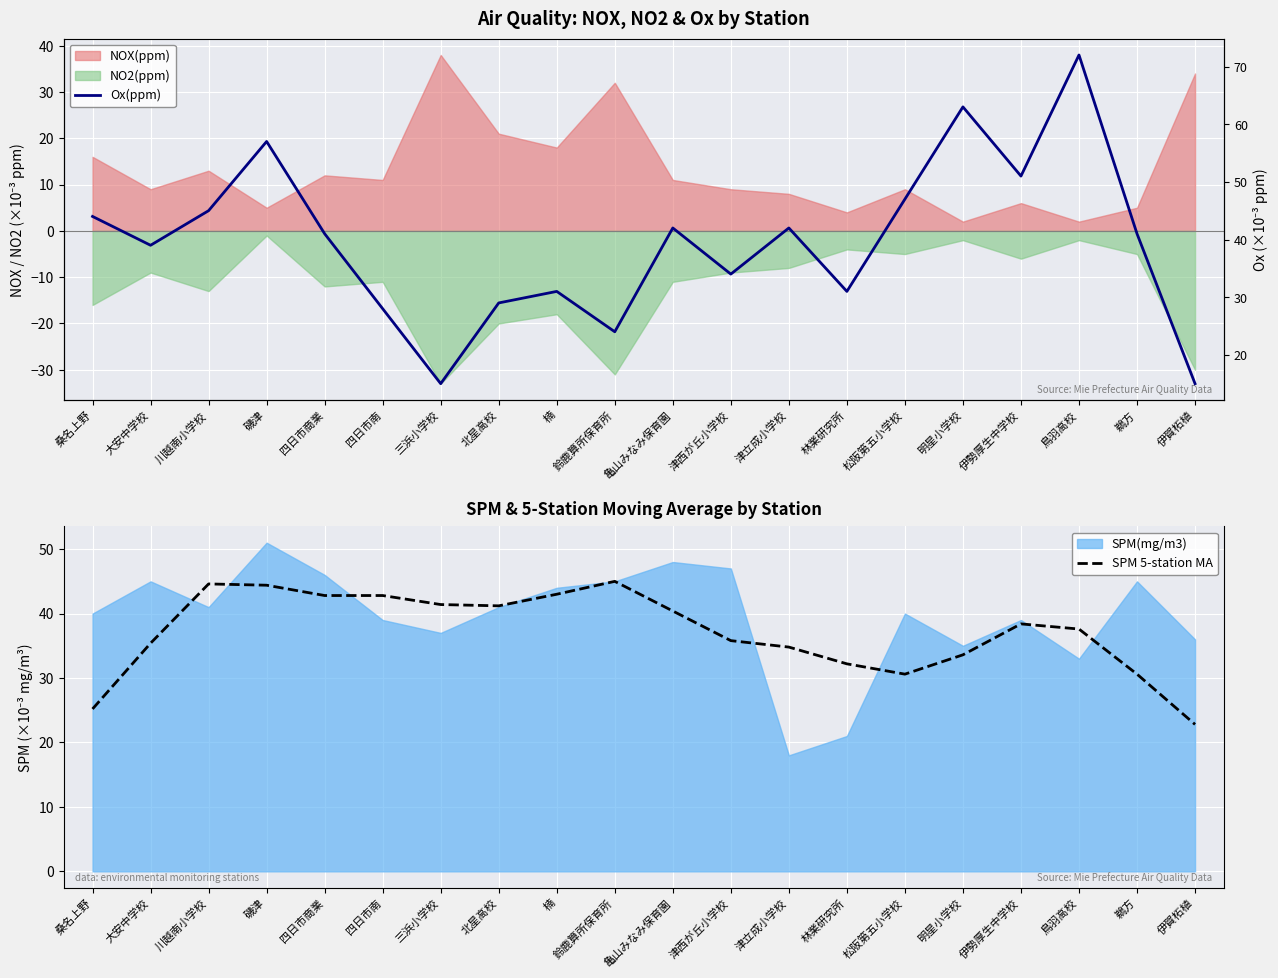

How many values in the Ox(ppm) series exceed 41?

9